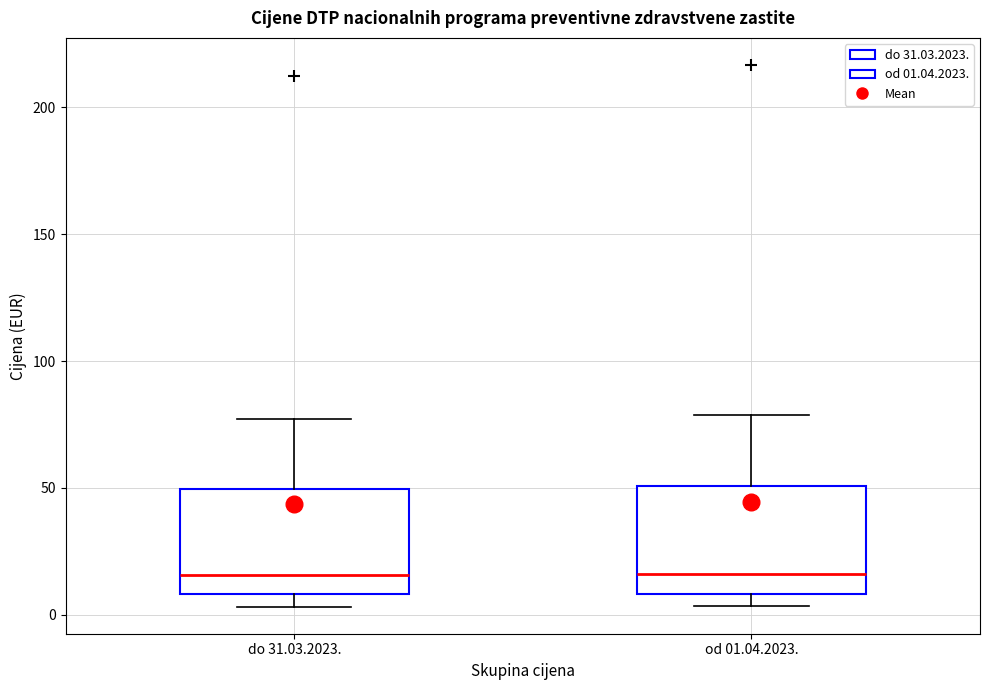

Where is the lower edge of the box for do 31.03.2023. on the y-axis? The values are not printed on the chart, so give them approximately, as read against the axis.

10